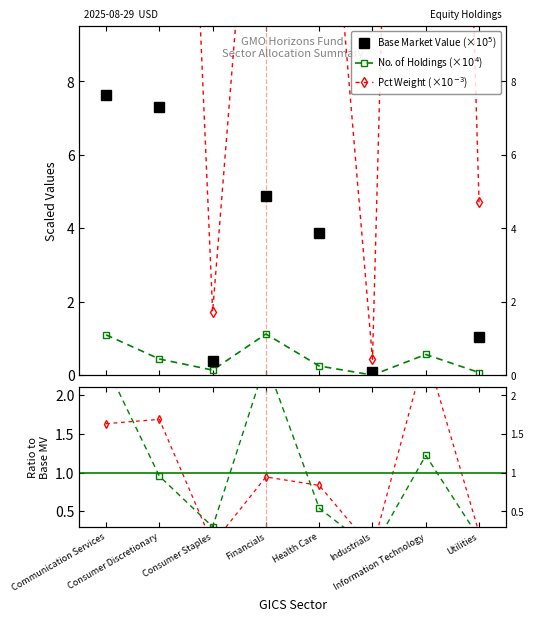

What is the sum of all Base Market Value (×$10^5$) values?

35.2